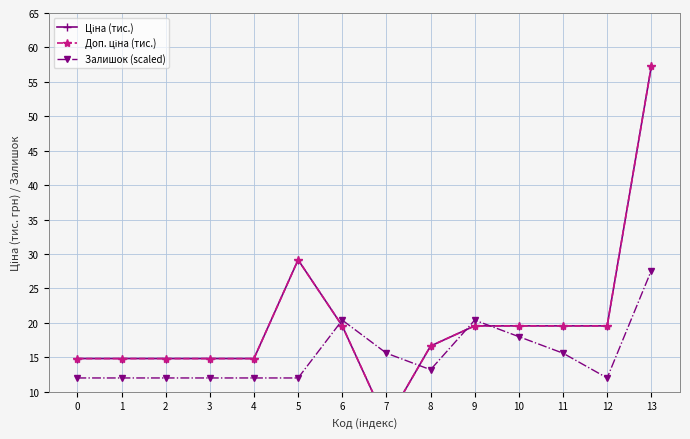

What is the maximum value for Ціна (тис.)?

57.3